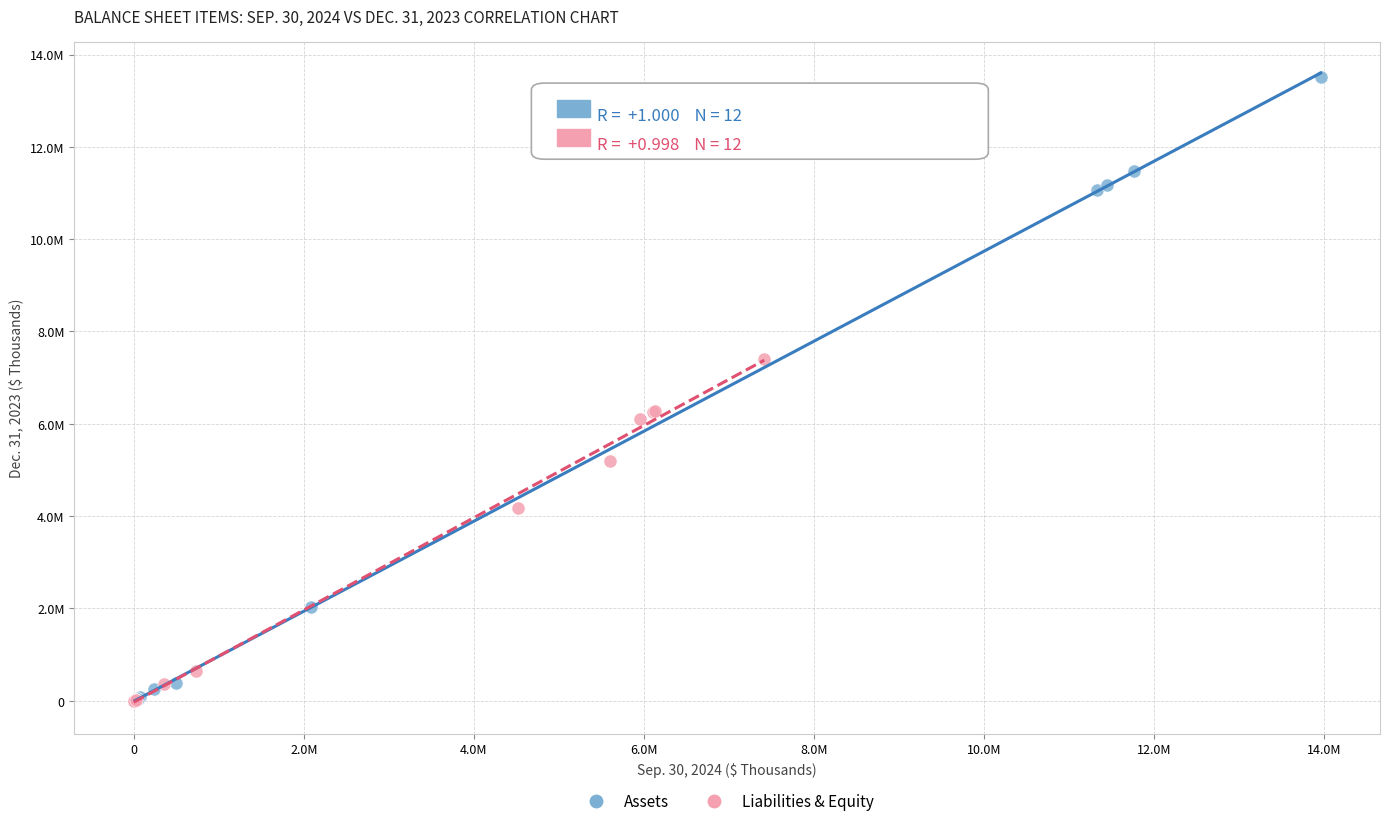

Which series contains the highest Y value?

Assets